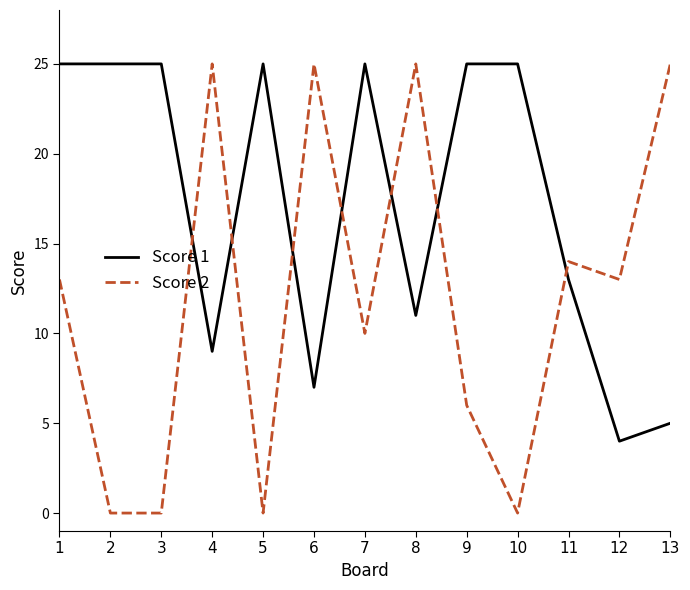

True or false: Score 1 and Score 2 cross at least once.

True